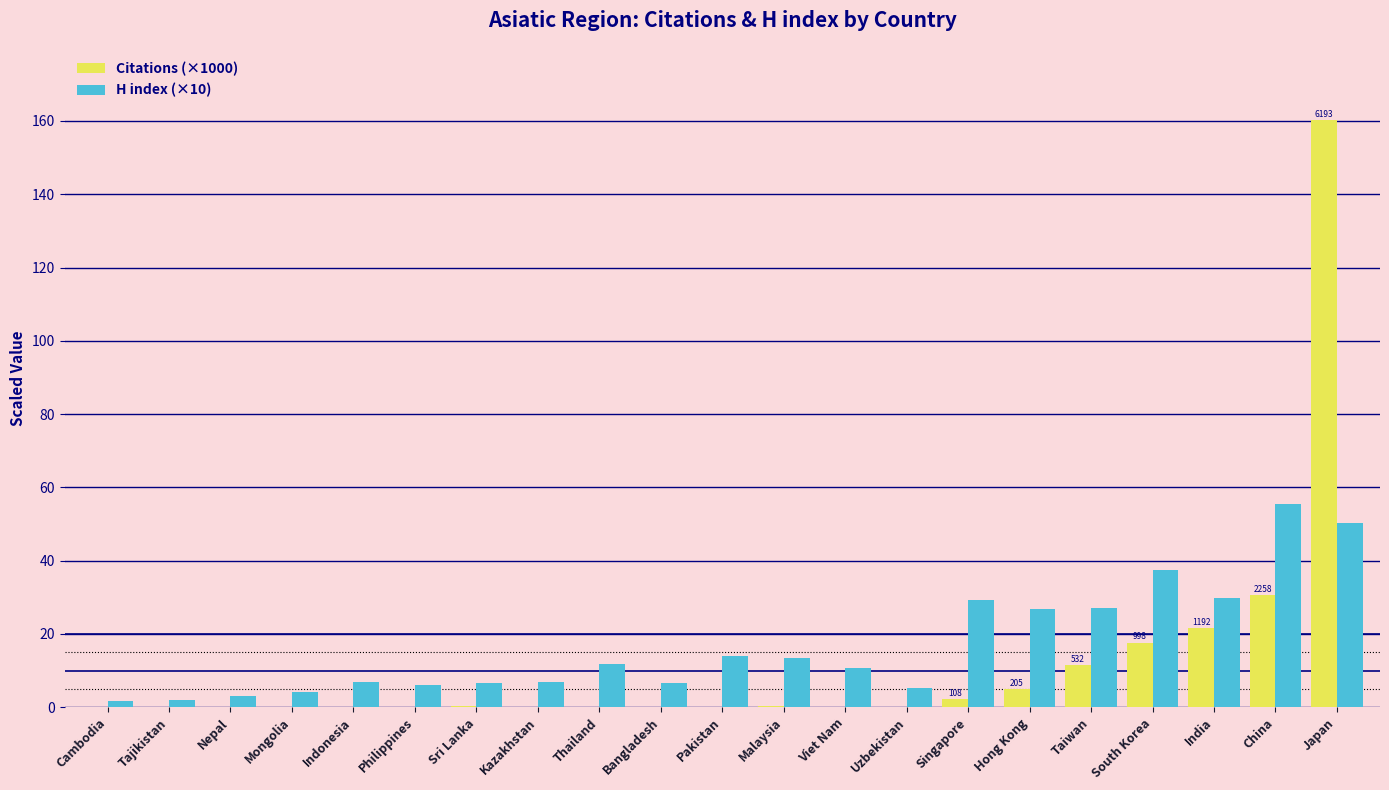

What is the sum of all H index (×10) values?

355.1